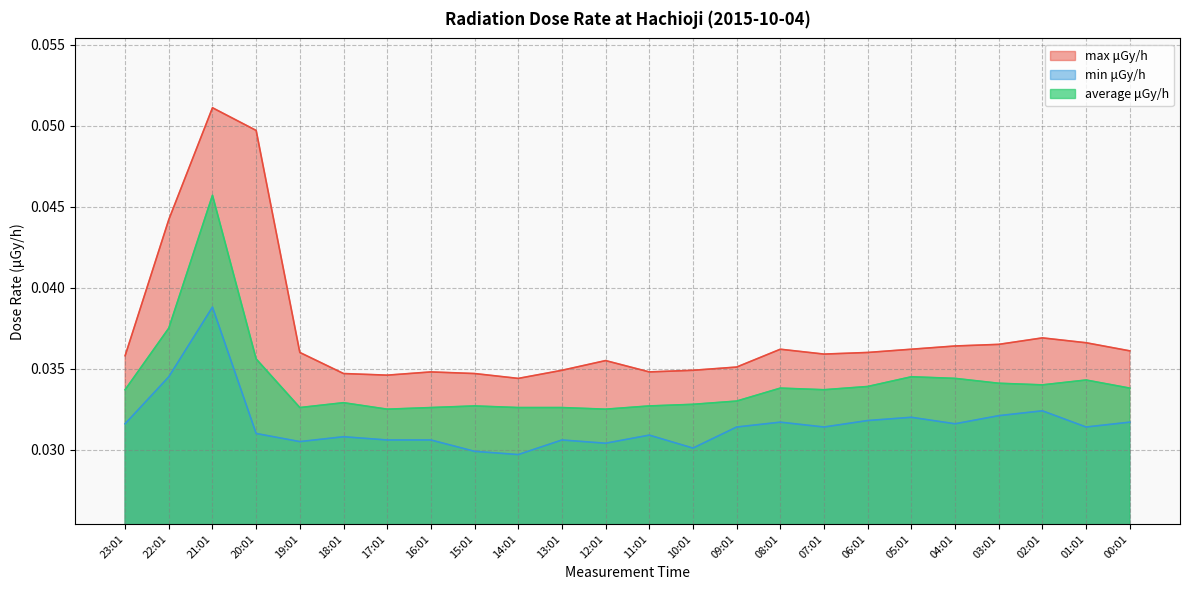

True or false: min μGy/h and average μGy/h intersect in this chart.

False